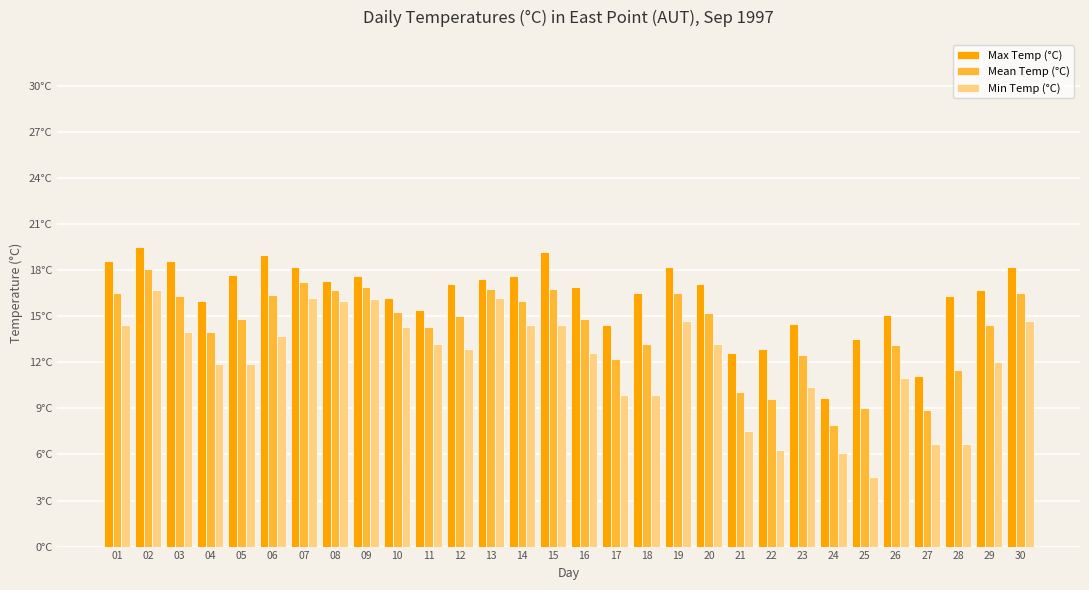

What is the value of the Min Temp (°C) bar at the 1st from the left?

14.4